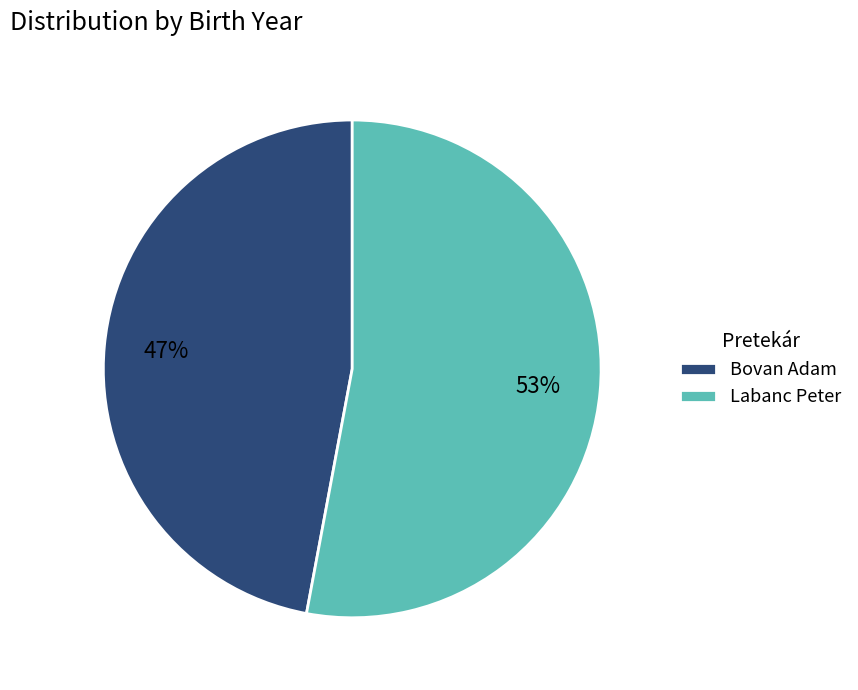

What is the ratio of the value at Bovan Adam to the value at Labanc Peter?

0.9